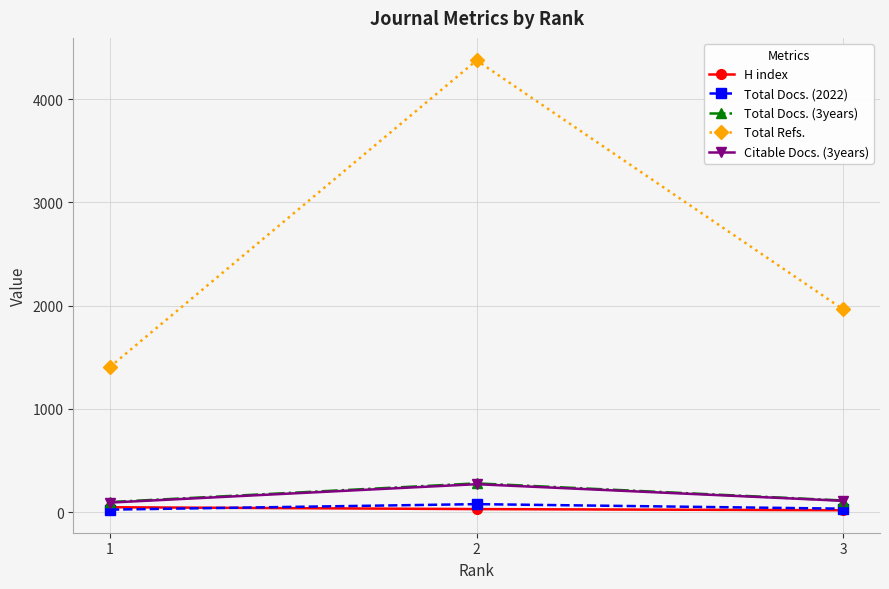

What is the greatest value displayed?

4374